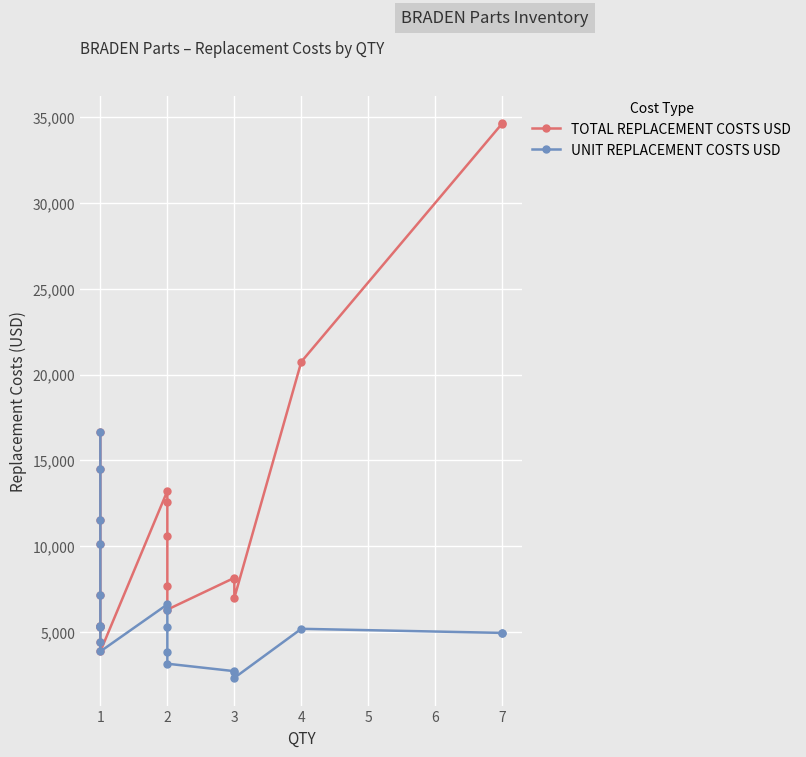

True or false: TOTAL REPLACEMENT COSTS USD and UNIT REPLACEMENT COSTS USD intersect in this chart.

False